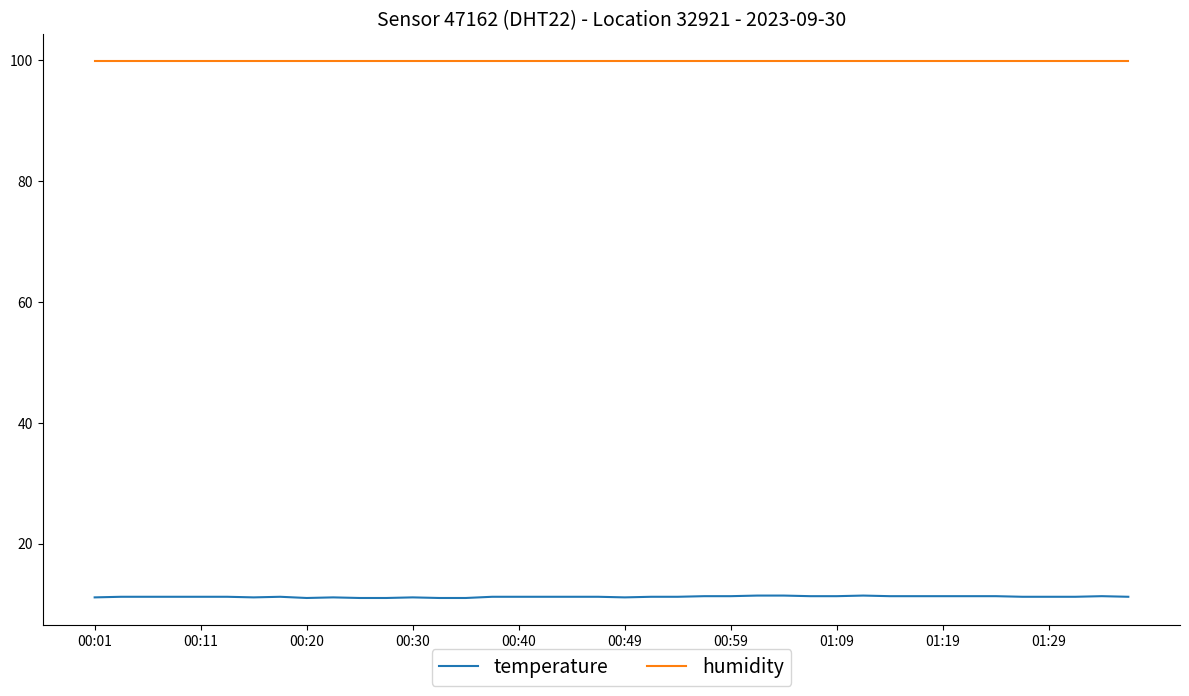

True or false: temperature and humidity intersect in this chart.

False